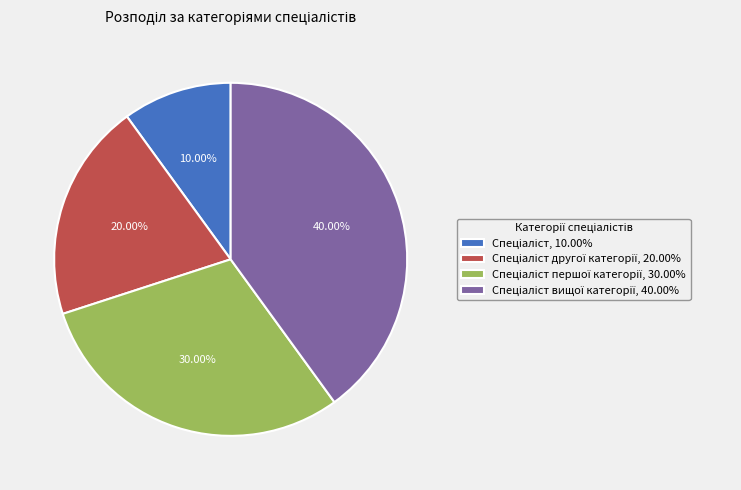

Is there any slice that represents more than half of the pie?

No